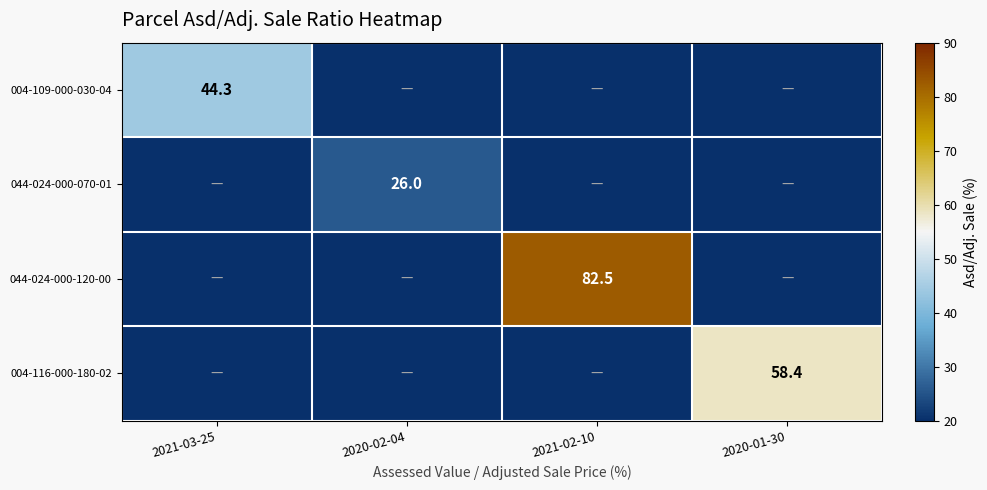

The 044-024-000-120-00 series shows 82.5 at 2021-02-10. True or false?

True